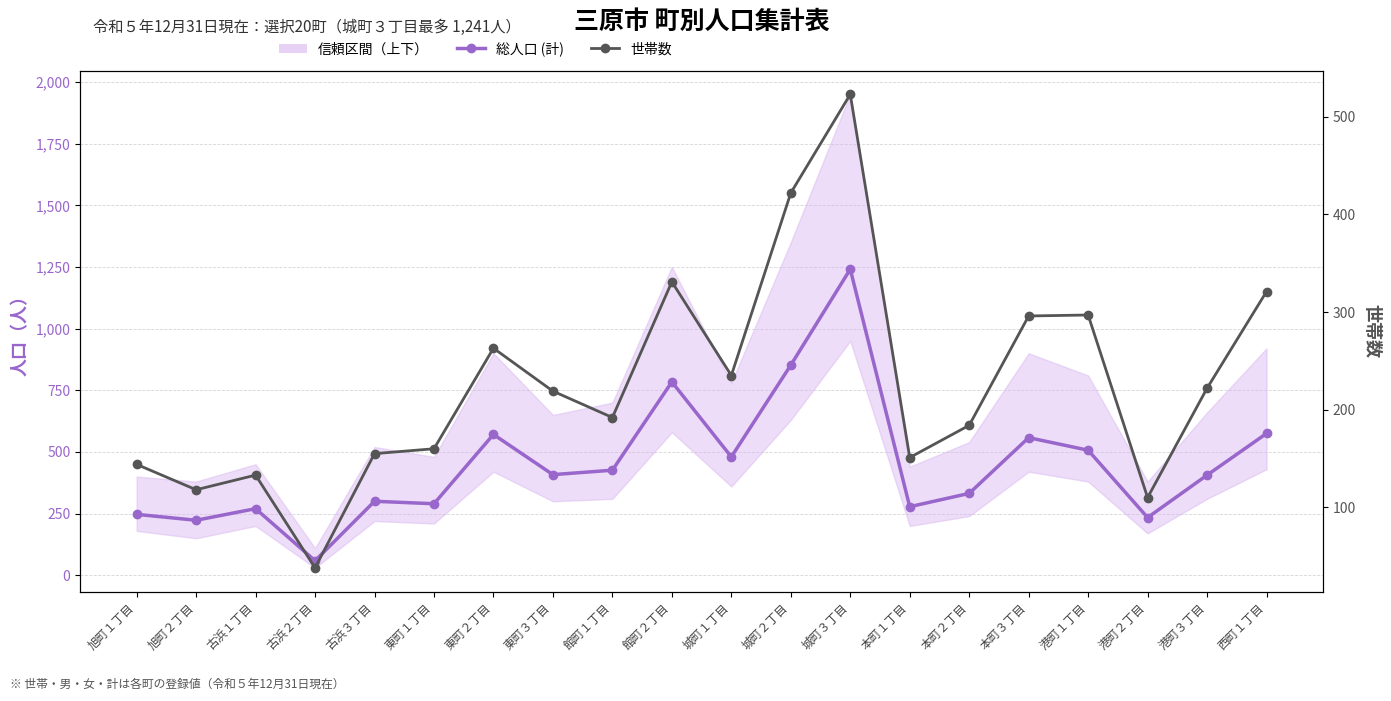

How many data points in 世帯数 are less than 219?

10